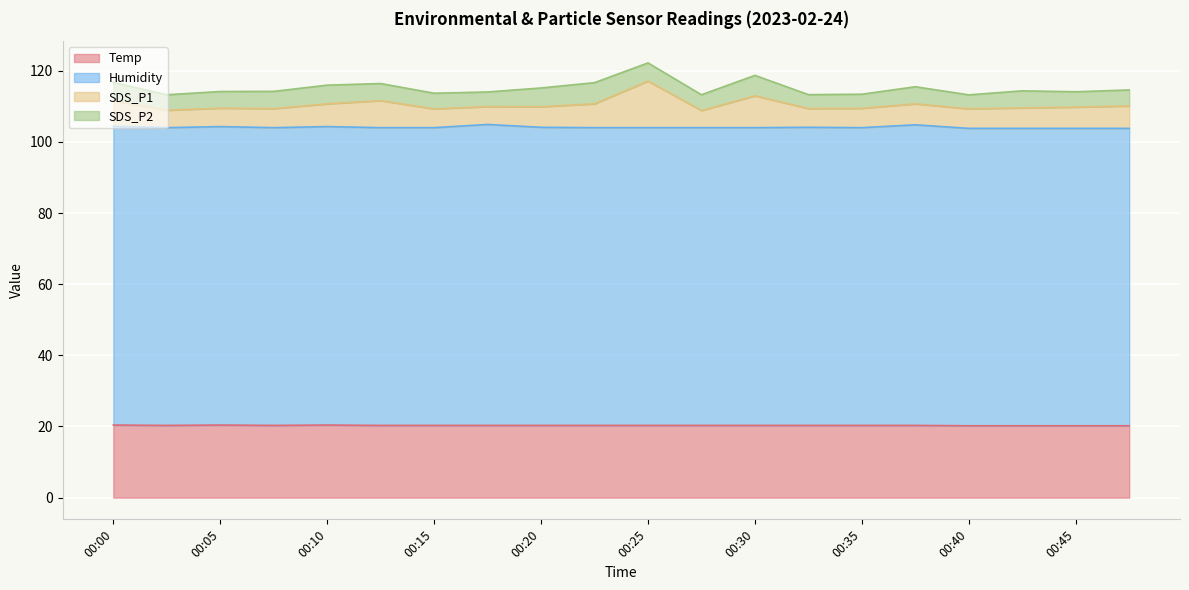

What is the minimum value for Humidity?

103.8